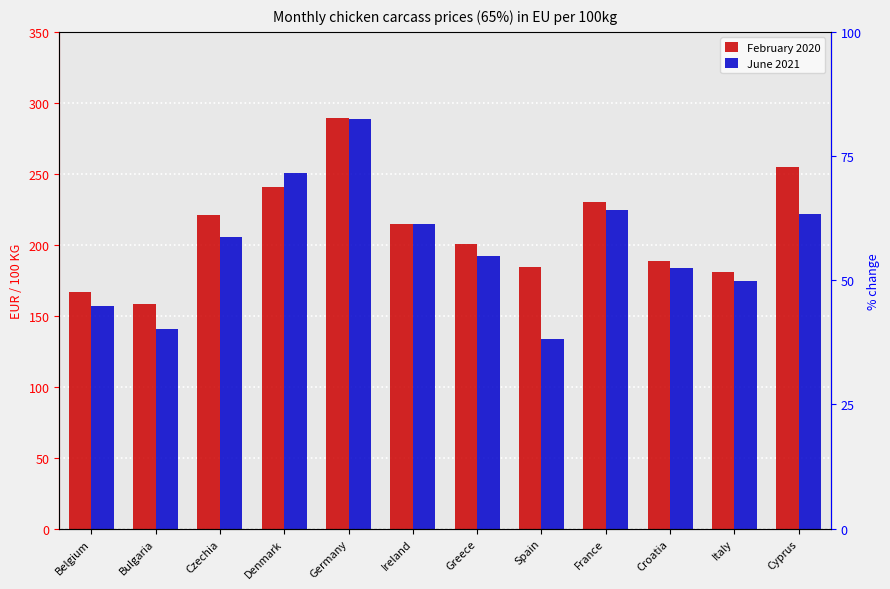

What is the value of the June 2021 bar at the 9th from the left?

224.7